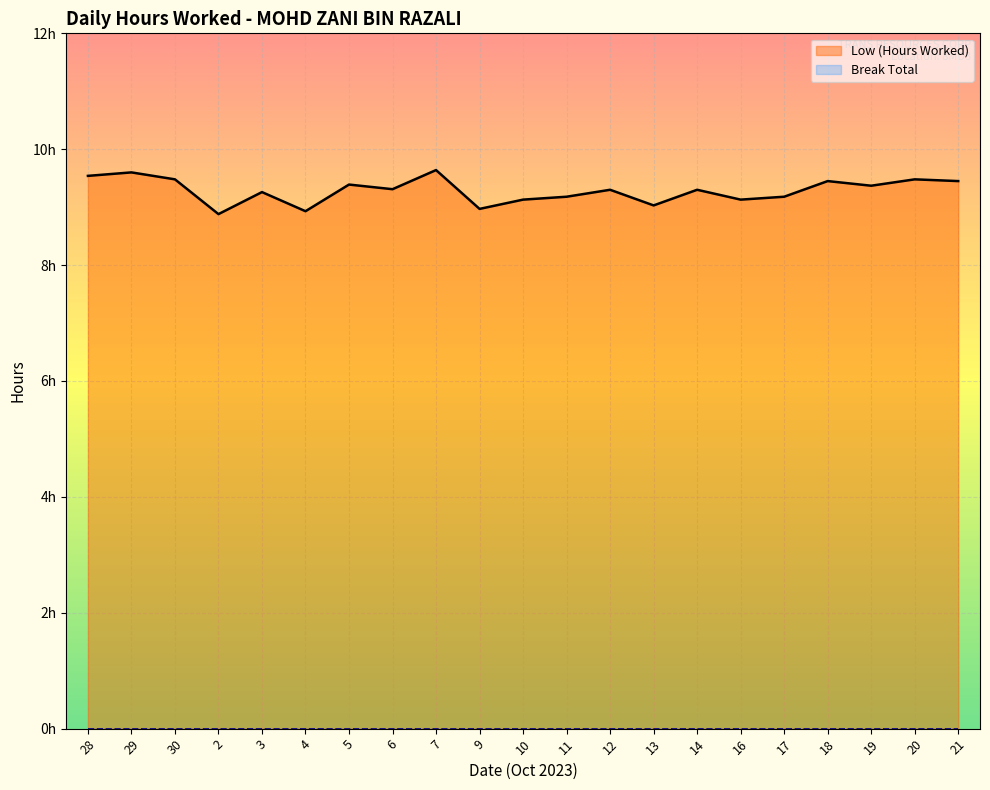

Which series has the largest total across all categories?

Low (Hours Worked)